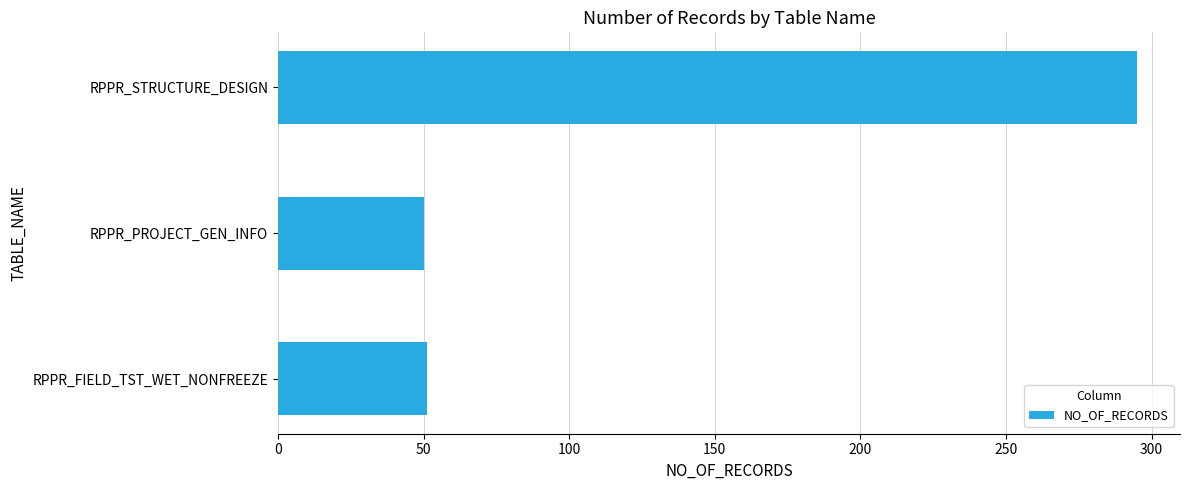

At which label is the value closest to 172?

RPPR_FIELD_TST_WET_NONFREEZE